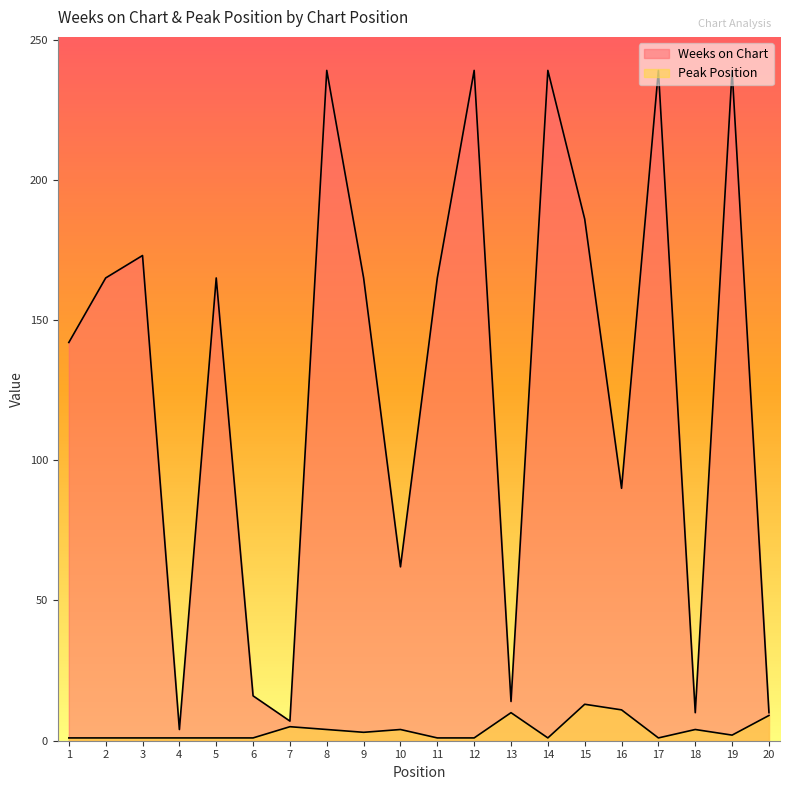

What are all the series names shown in the legend?

Weeks on Chart, Peak Position